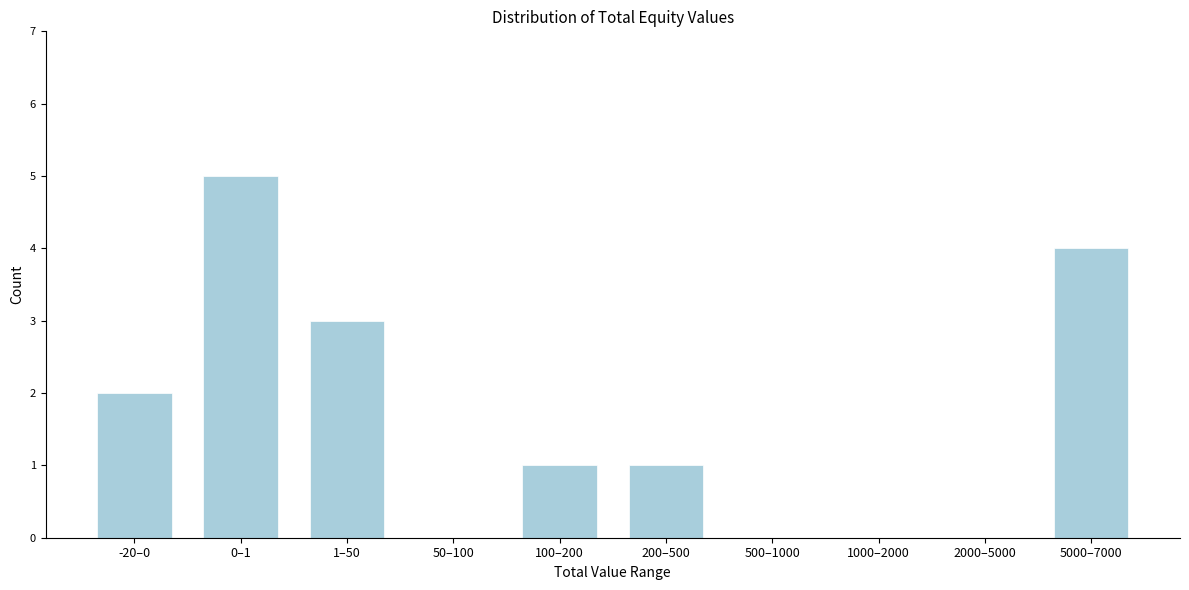

Reading left to right, transcribe all the data shown in this chart.

-20–0=2	0–1=5	1–50=3	50–100=0	100–200=1	200–500=1	500–1000=0	1000–2000=0	2000–5000=0	5000–7000=4